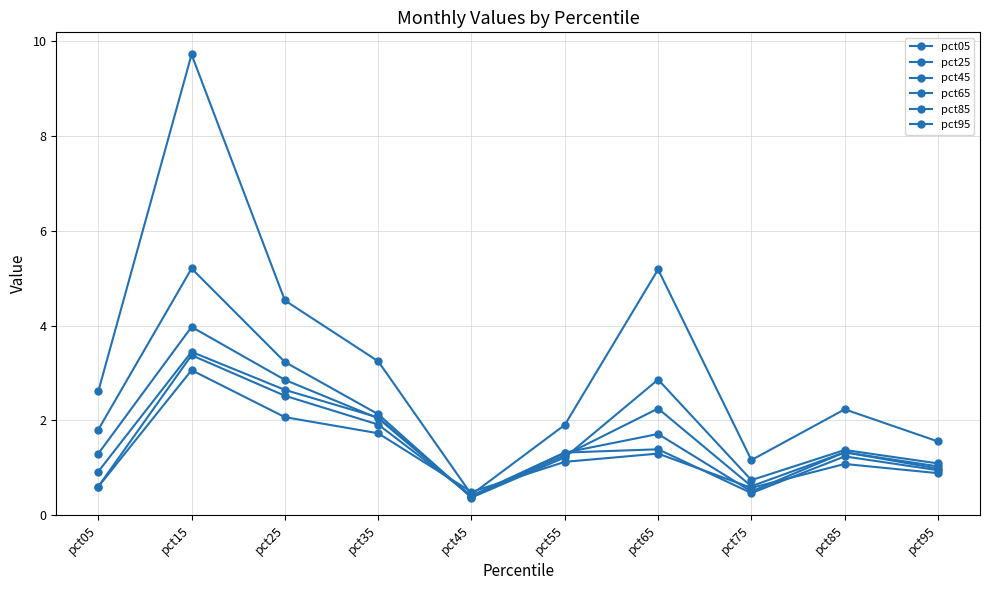

Where do pct05 and pct95 first cross each other?

pct35 and pct45